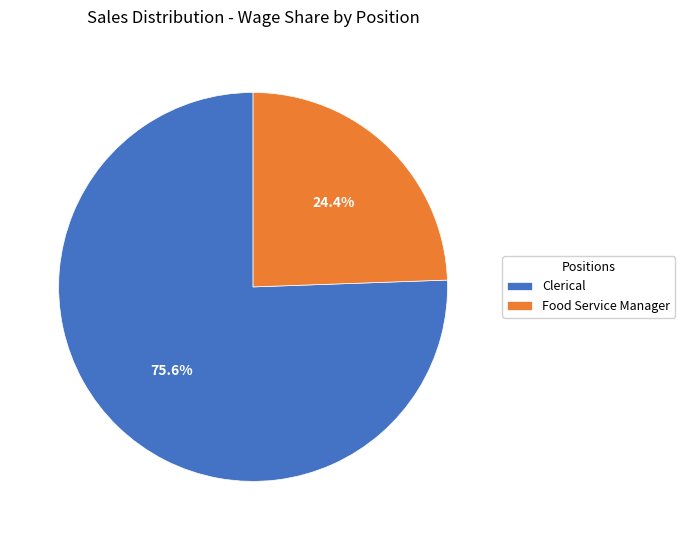

How many slices are in this pie chart?

2